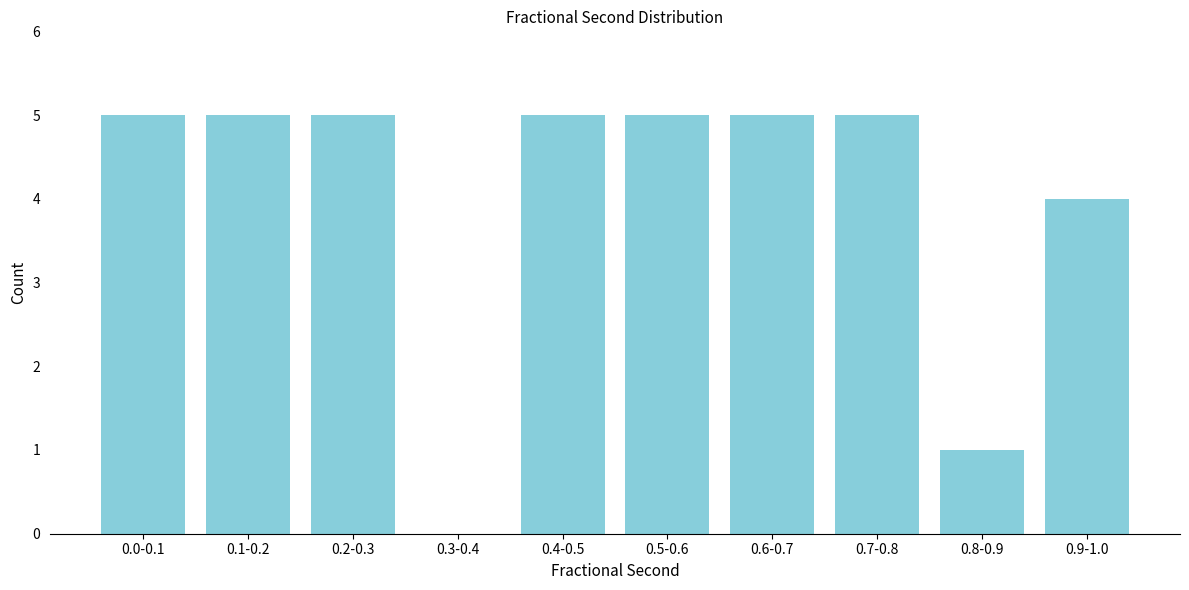

Reading left to right, list all the values displayed in this chart.

0.0-0.1=5	0.1-0.2=5	0.2-0.3=5	0.3-0.4=0	0.4-0.5=5	0.5-0.6=5	0.6-0.7=5	0.7-0.8=5	0.8-0.9=1	0.9-1.0=4